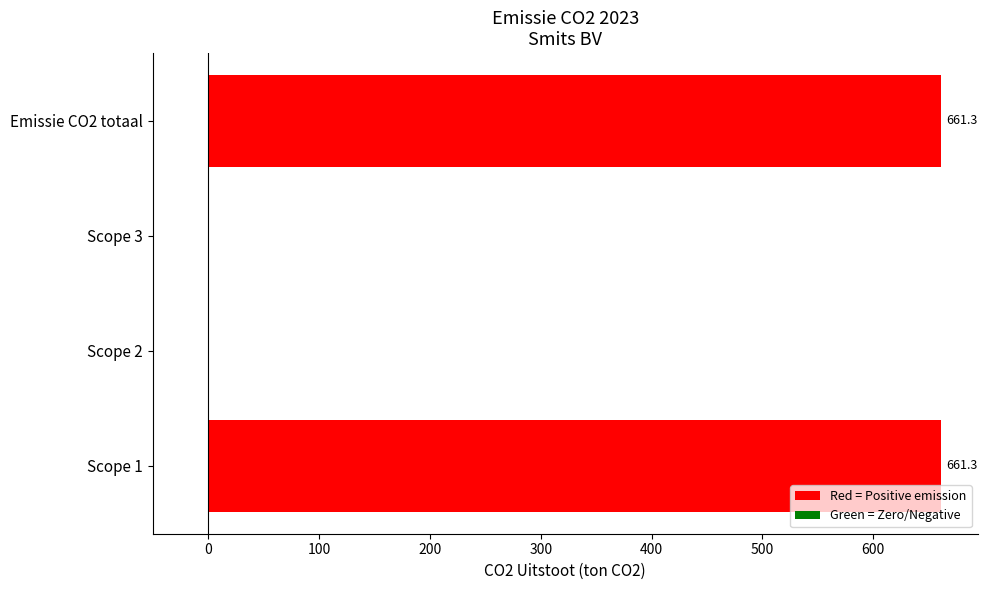

The value at Emissie CO2 totaal is 250.5. True or false?

False